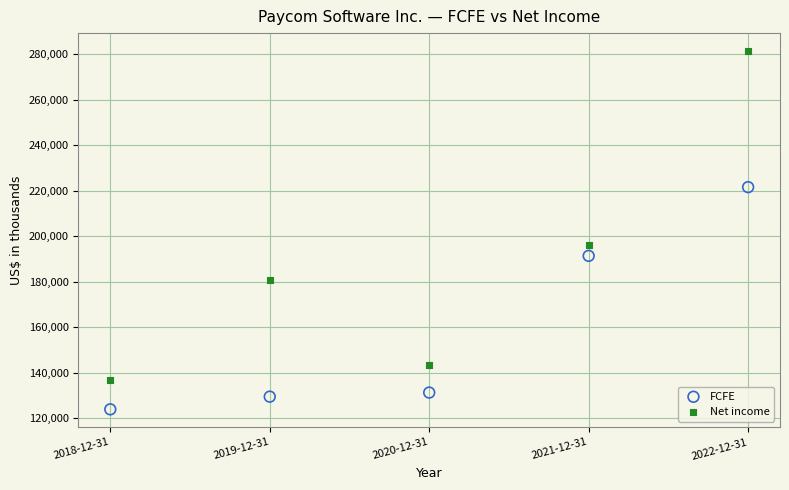

What are all the series names shown in the legend?

FCFE, Net income